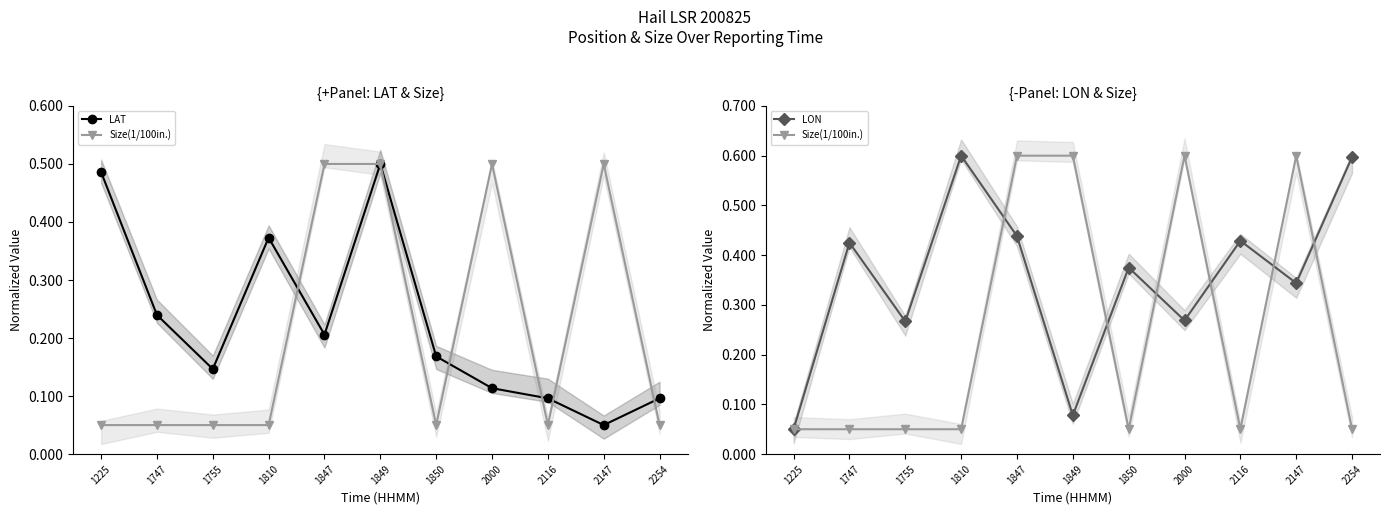

How many data points does each series have?

11